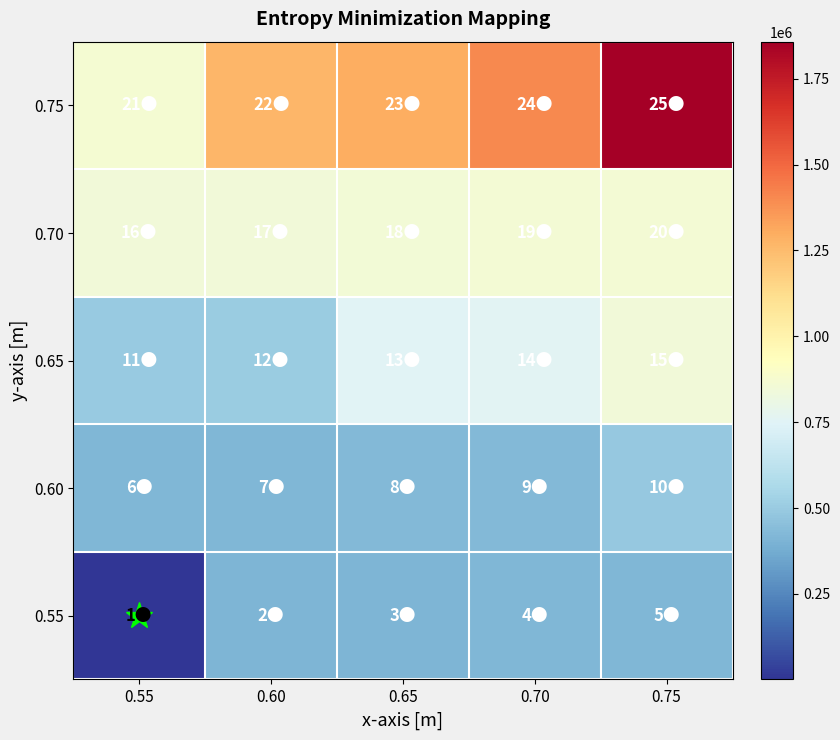

Which label corresponds to the smallest value in the chart?

0.55